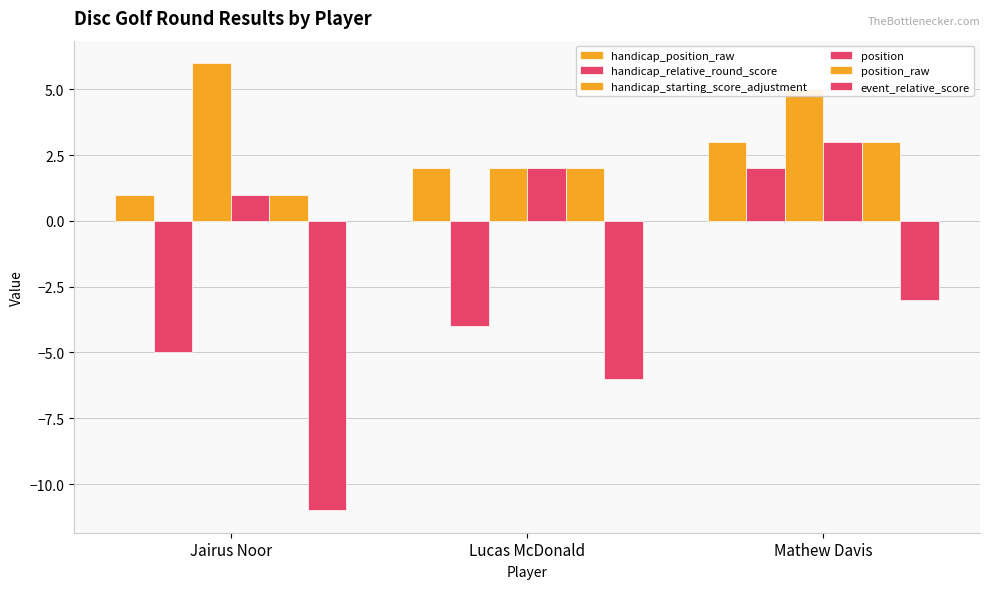

Where does the position series first go above 2?

Mathew Davis